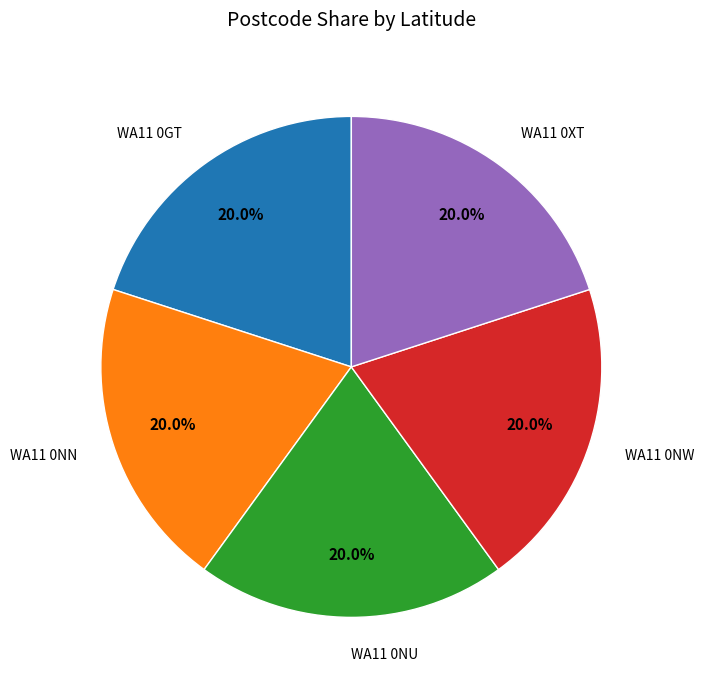

Is there any slice that represents more than half of the pie?

No